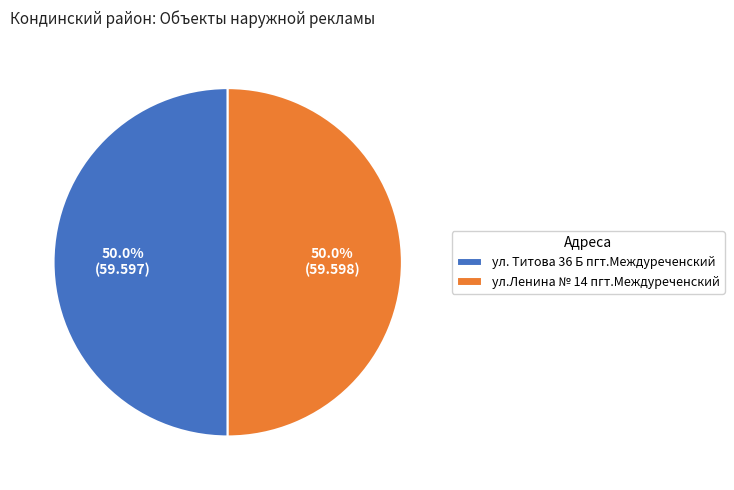

Approximately how many times larger is the value at ул. Титова 36 Б пгт.Междуреченский compared to ул.Ленина № 14 пгт.Междуреченский?

1.0